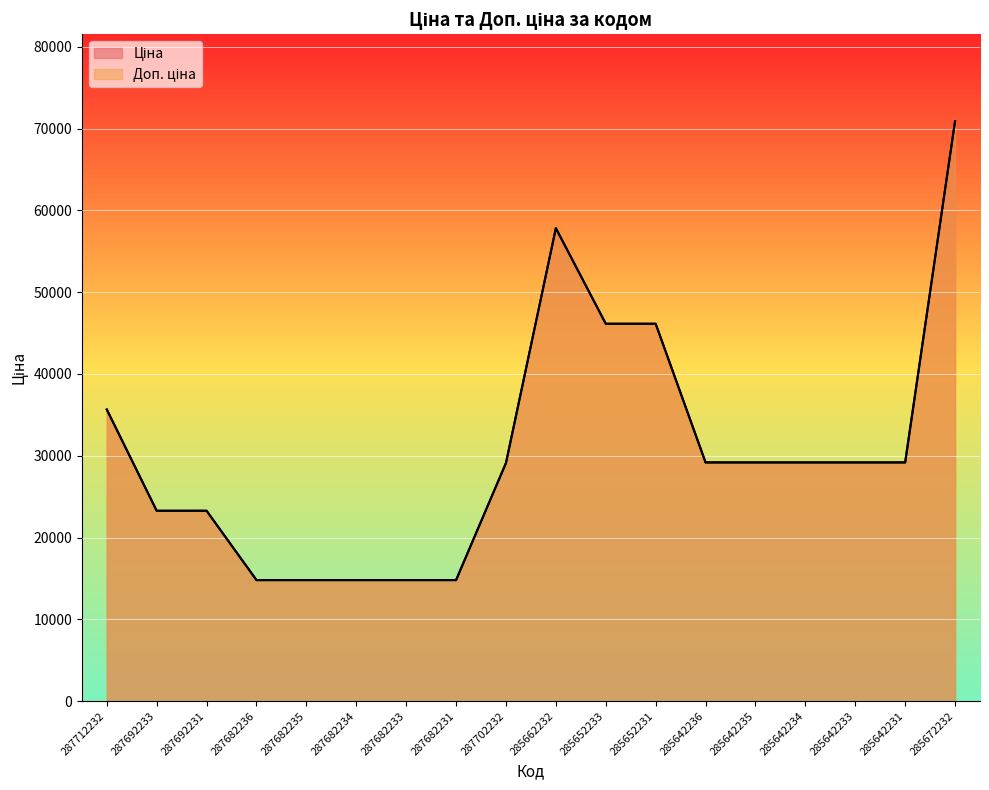

What is the difference between the Ціна values at 285642233 and 285662232?

28637.8